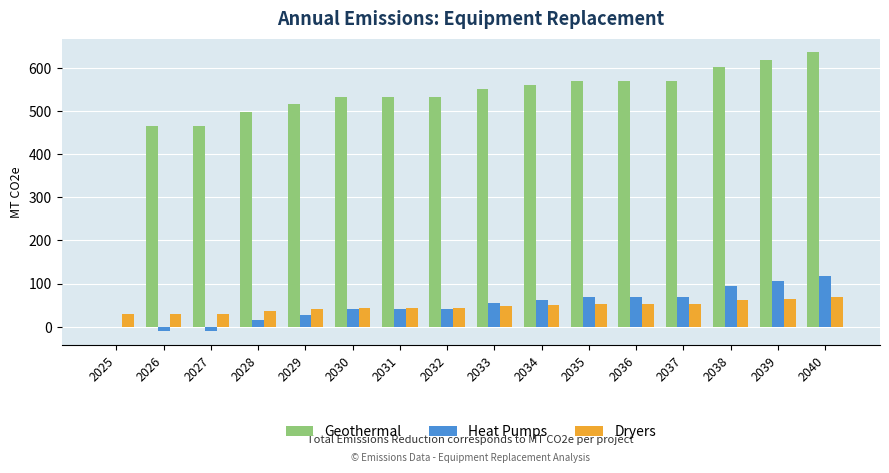

The Heat Pumps series shows 28.1 at 2029. True or false?

True